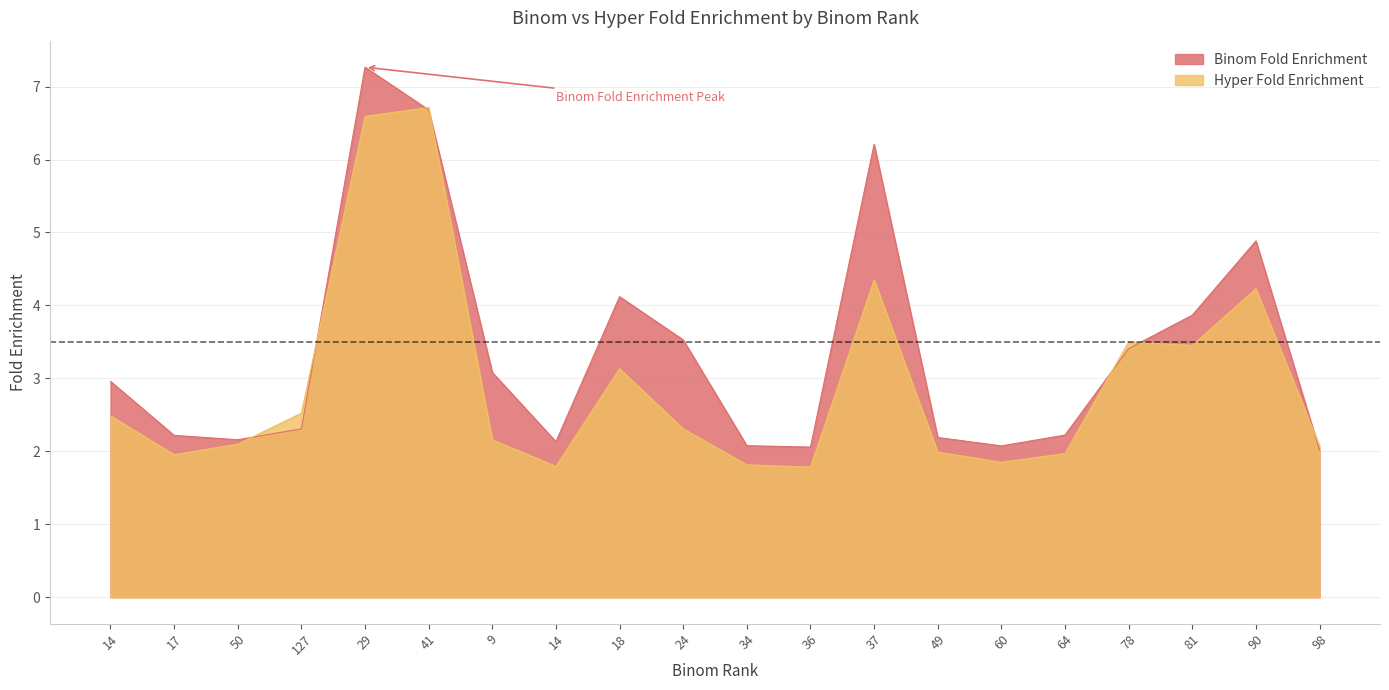

Rank the categories by Hyper Fold Enrichment value from lowest to highest.

36, 14, 34, 60, 17, 64, 49, 98, 50, 9, 24, 14, 127, 18, 81, 78, 90, 37, 29, 41